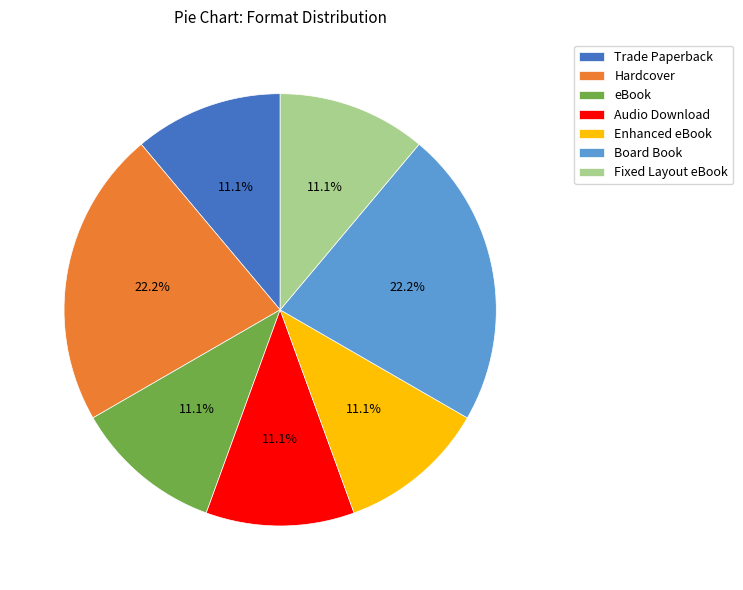

Between Trade Paperback and Hardcover, which is larger?

Hardcover